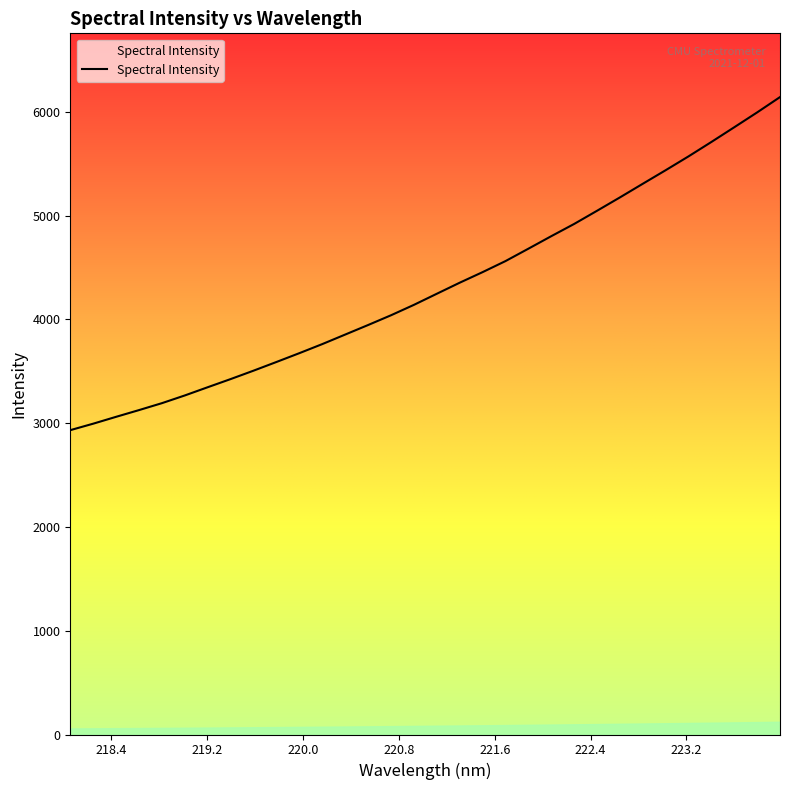

What is the minimum value shown in the chart?

2932.3